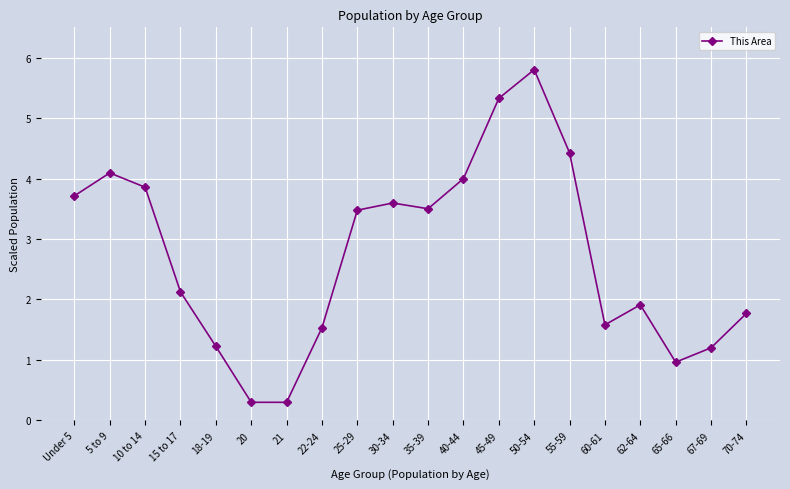

Between 50-54 and 22-24, which is larger?

50-54